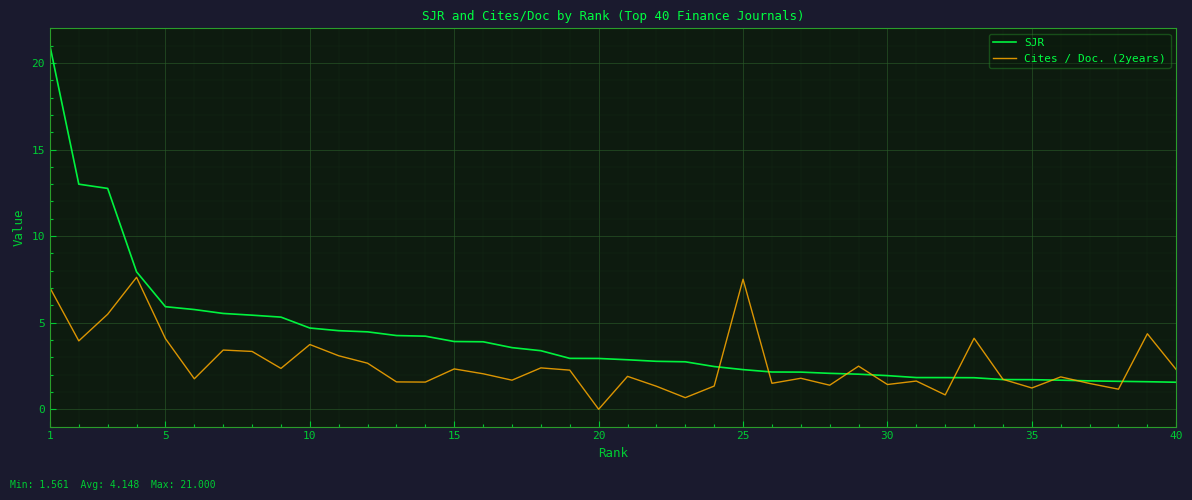

Which series has the largest range (max minus min)?

SJR